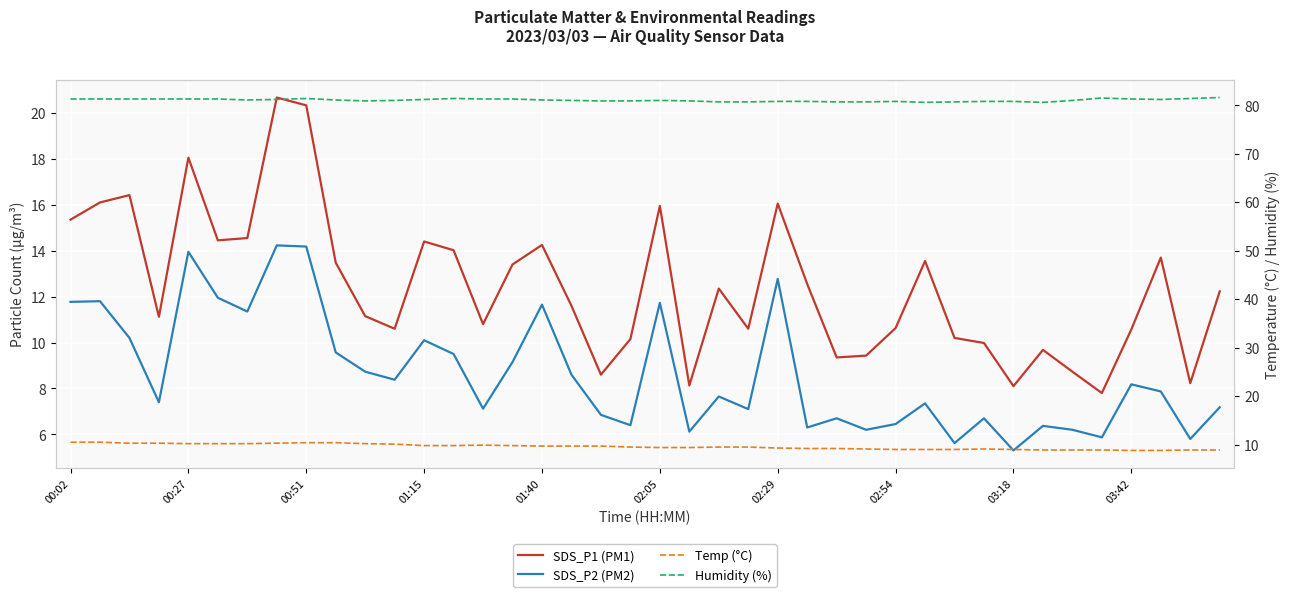

The SDS_P1 (PM1) series shows 5.6 at 31. True or false?

False